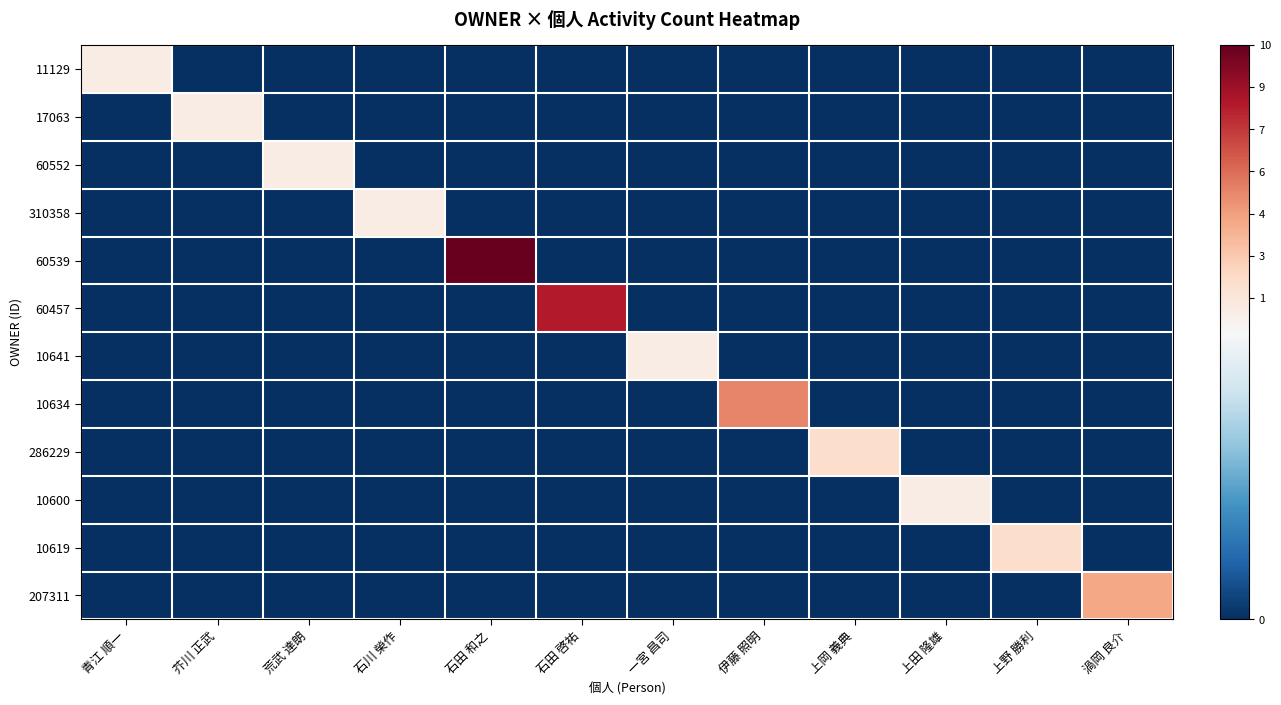

Which category has the lowest value across all series?

芥川 正武